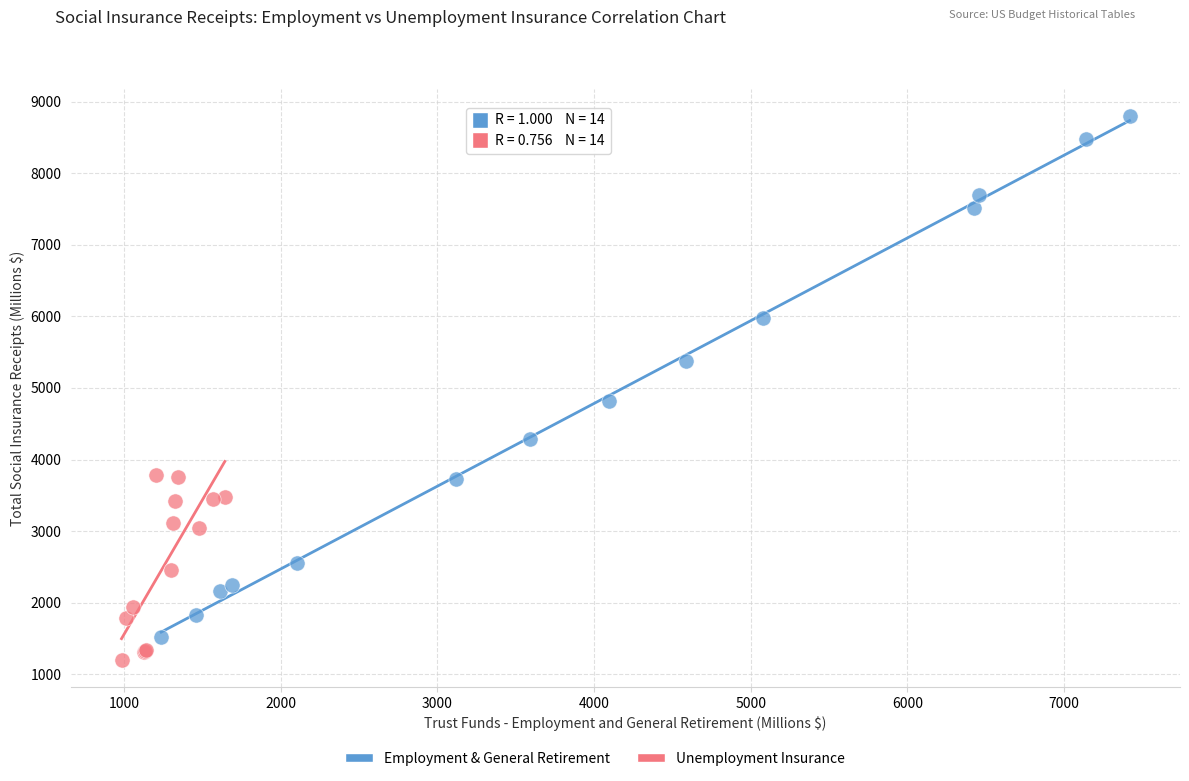

Which series reaches the maximum Y coordinate?

Employment & General Retirement